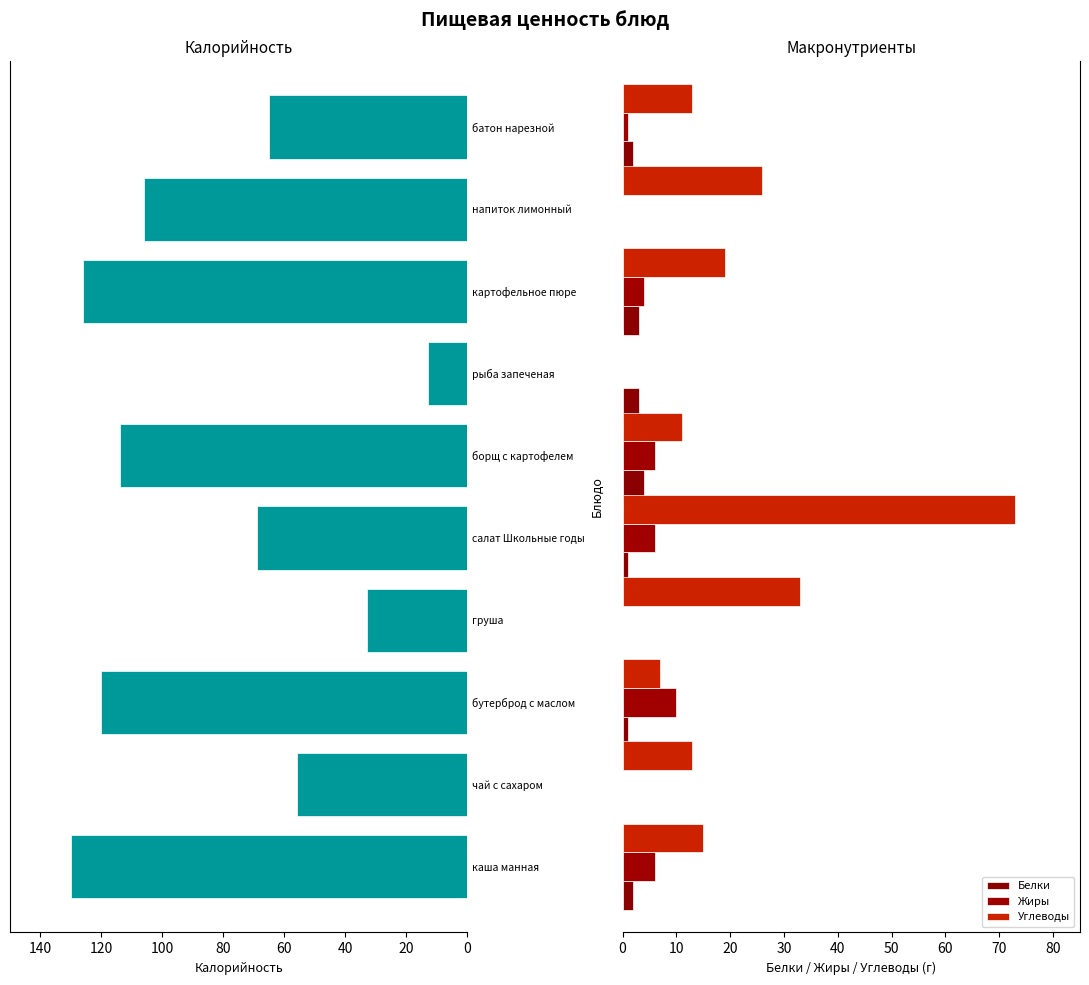

Which series has the widest spread of values?

Калорийность